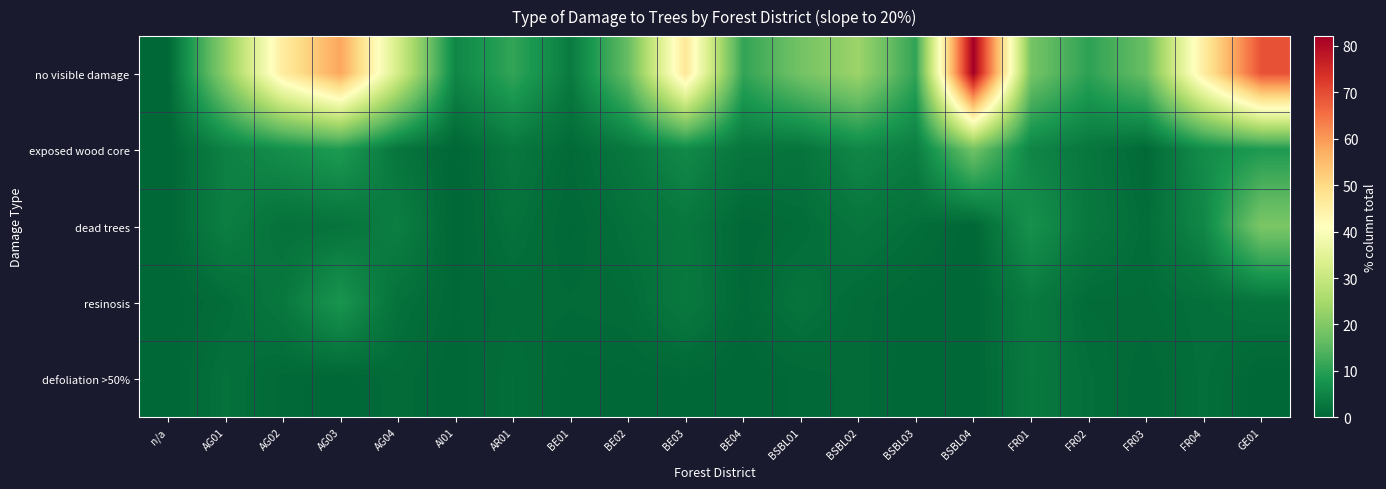

Reading right to left, list all the values displayed in this chart.

no visible damage: GE01=69.2	FR04=45.8	FR03=16.9	FR02=10.4	FR01=18.5	BSBL04=82.1	BSBL03=10.8	BSBL02=23.5	BSBL01=18.2	BE04=10.9	BE03=47.2	BE02=16.6	BE01=3.3	AR01=11.0	AI01=5.3	AG04=32.2	AG03=58.4	AG02=45.9	AG01=21.4	n/a=0.0
exposed wood core: GE01=8.7	FR04=6.3	FR03=0.5	FR02=2.7	FR01=5.1	BSBL04=17.9	BSBL03=3.9	BSBL02=5.4	BSBL01=2.2	BE04=2.5	BE03=5.8	BE02=2.8	BE01=0.6	AR01=2.8	AI01=0.0	AG04=2.4	AG03=8.9	AG02=6.7	AG01=4.3	n/a=0.0
dead trees: GE01=19.2	FR04=5.4	FR03=1.1	FR02=2.9	FR01=7.2	BSBL04=0.0	BSBL03=1.3	BSBL02=2.5	BSBL01=1.0	BE04=0.4	BE03=2.8	BE02=1.6	BE01=0.2	AR01=1.8	AI01=0.0	AG04=4.1	AG03=2.0	AG02=1.7	AG01=4.1	n/a=0.0
resinosis: GE01=2.2	FR04=1.5	FR03=0.9	FR02=0.9	FR01=3.3	BSBL04=0.0	BSBL03=0.2	BSBL02=0.8	BSBL01=2.1	BE04=0.5	BE03=3.1	BE02=0.9	BE01=0.7	AR01=0.8	AI01=0.3	AG04=1.7	AG03=7.9	AG02=2.9	AG01=1.0	n/a=0.0
defoliation >50%: GE01=0.0	FR04=1.4	FR03=0.3	FR02=1.4	FR01=3.0	BSBL04=0.0	BSBL03=0.0	BSBL02=0.8	BSBL01=0.4	BE04=0.0	BE03=0.3	BE02=0.2	BE01=0.1	AR01=1.3	AI01=0.0	AG04=0.9	AG03=0.0	AG02=0.5	AG01=1.7	n/a=0.0